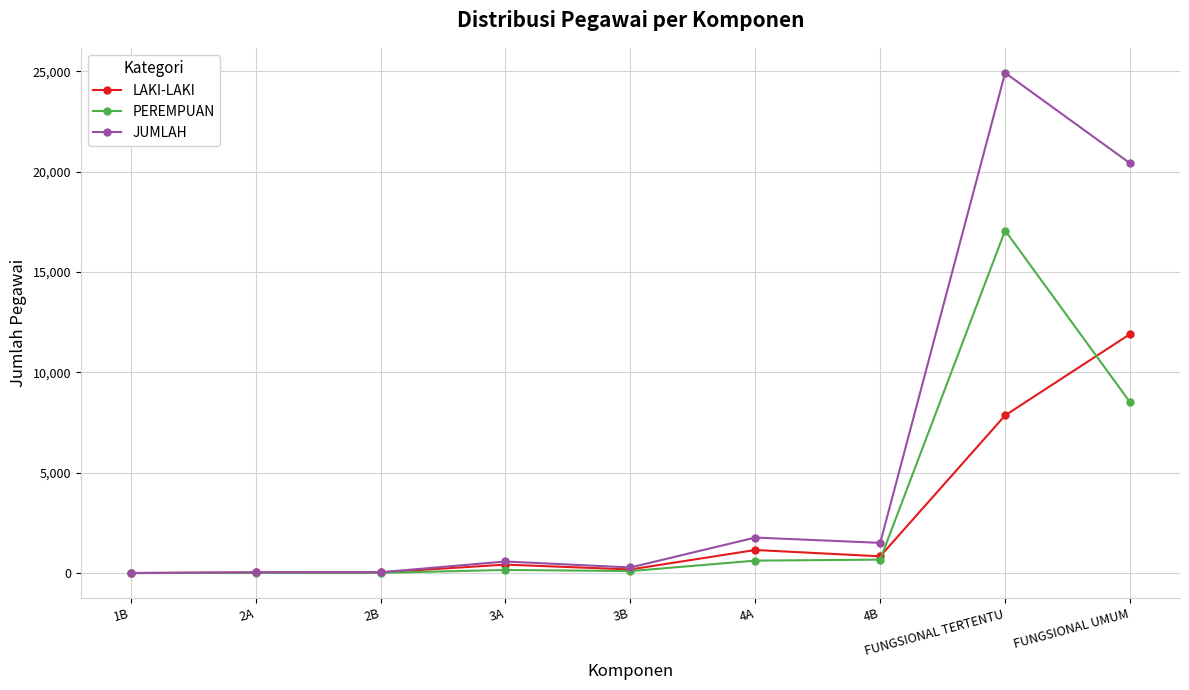

How many lines are shown in the chart?

3